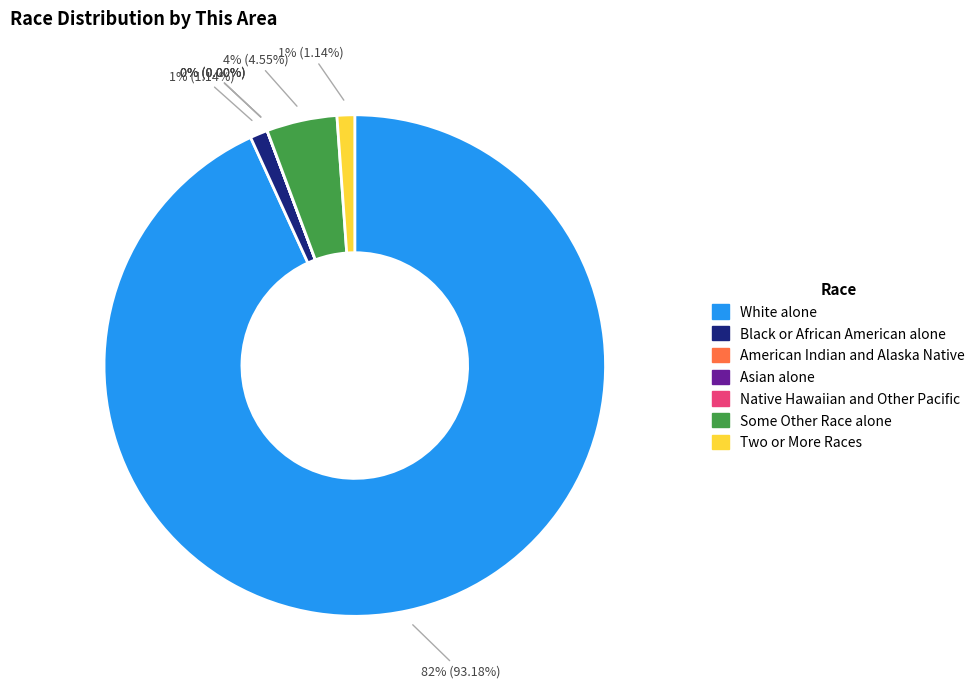

To the nearest percent, what is the difference between the largest and smallest slice percentages?

93%